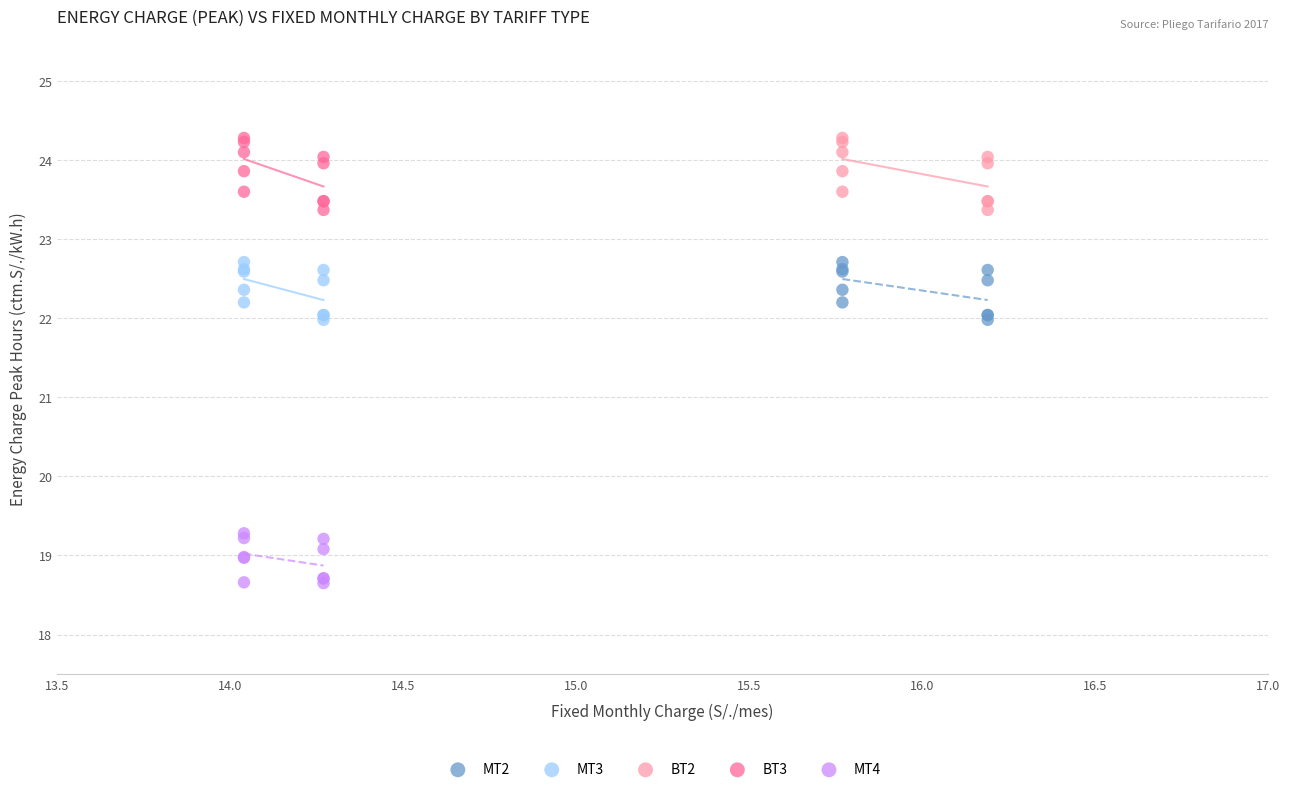

What are all the series names shown in the legend?

MT2, MT3, BT2, BT3, MT4